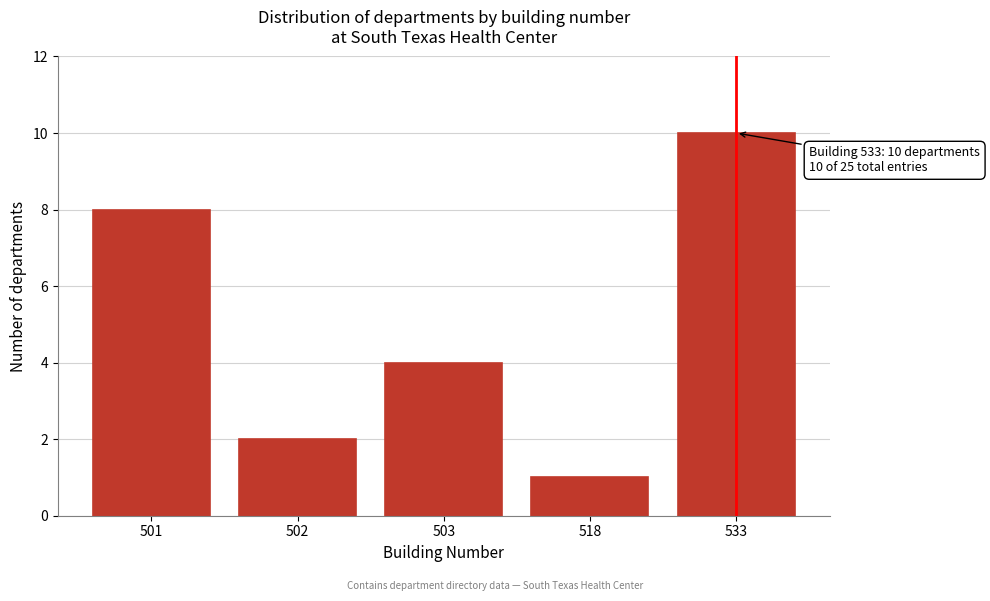

Reading left to right, transcribe all the data shown in this chart.

501=8	502=2	503=4	518=1	533=10